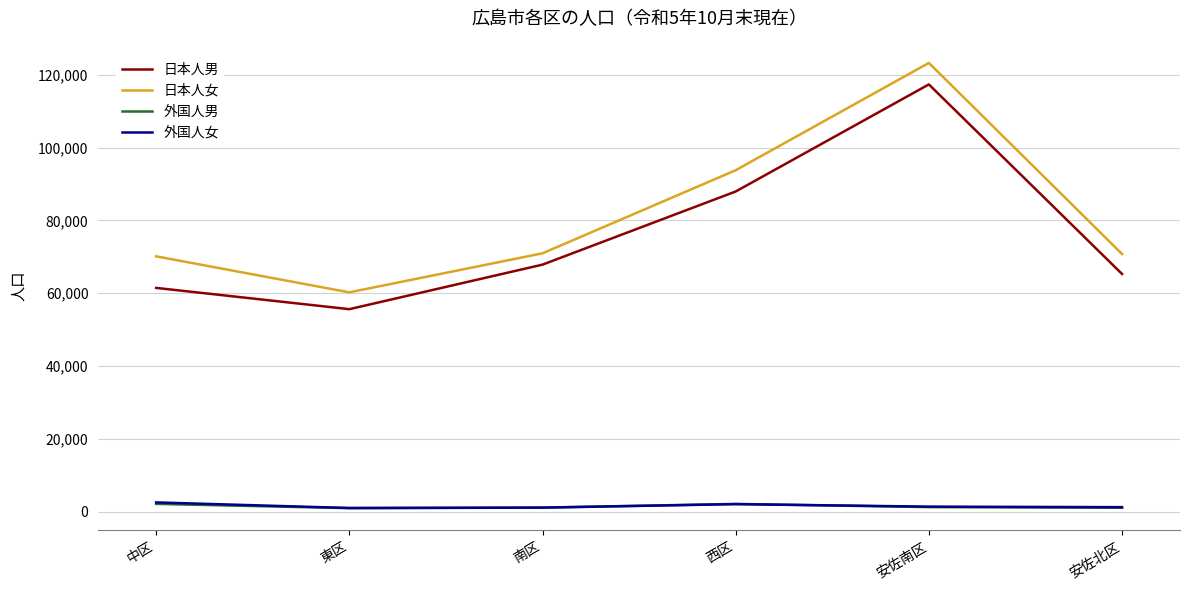

Which series changed the most between 東区 and 南区?

日本人男